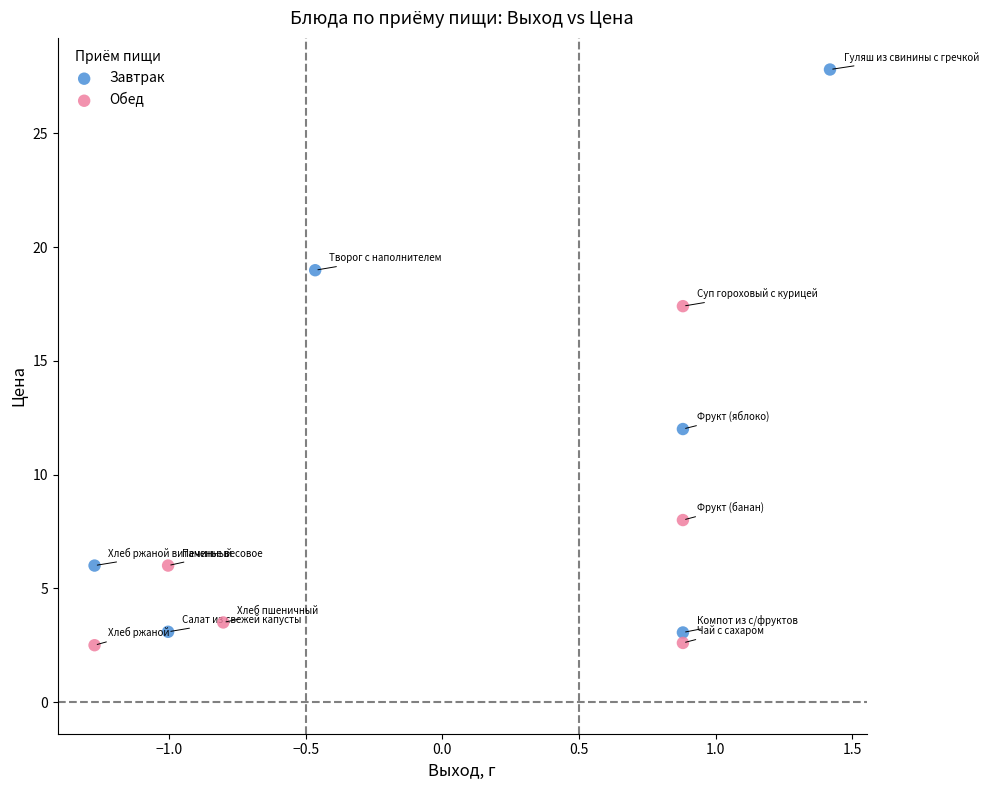

Which series has the widest spread of Y values?

Завтрак